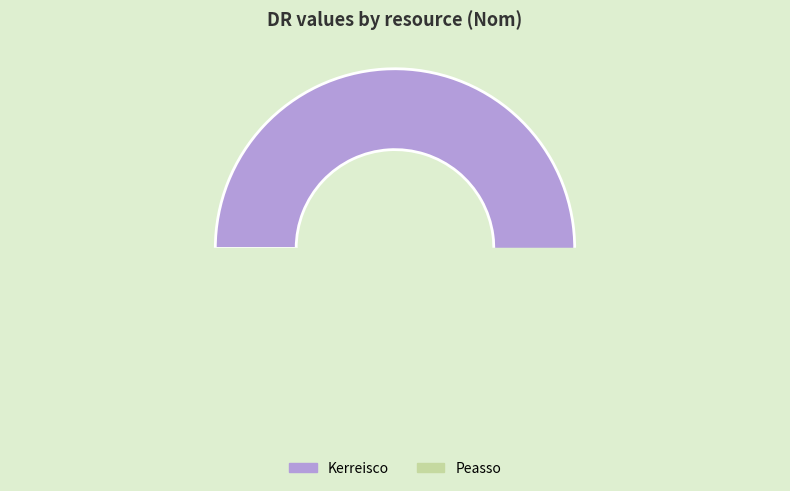

What is the change in value from Kerreisco to Peasso?

-554